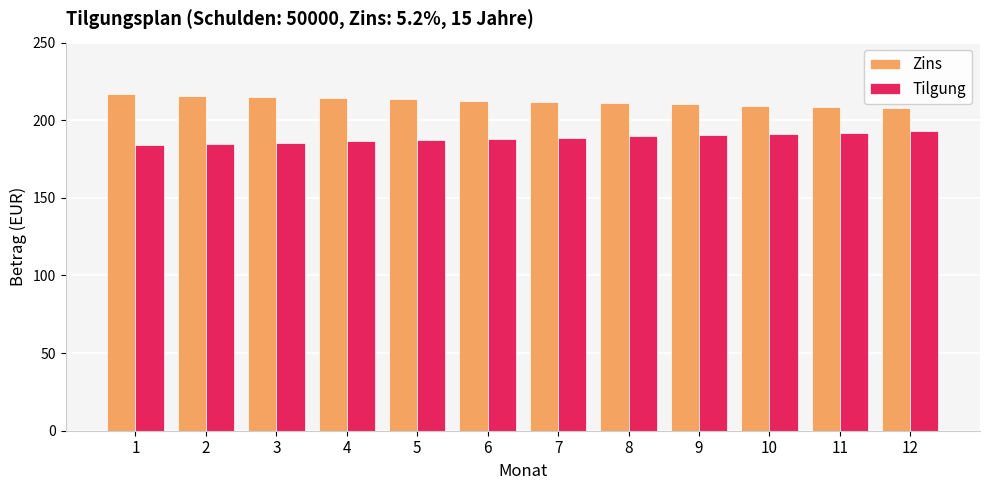

What are all the series names shown in the legend?

Zins, Tilgung